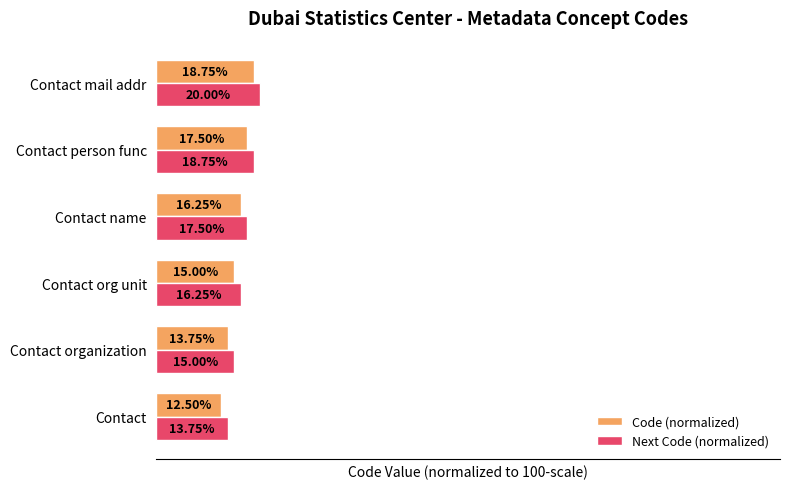

At which category is the sum across all series the highest?

Contact mail addr